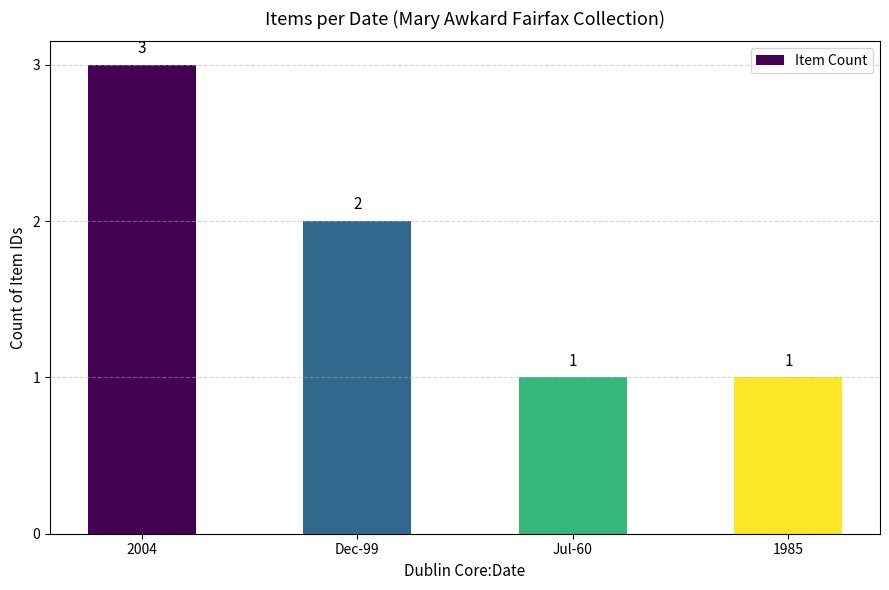

What is the label of the 4th bar from the right?

2004